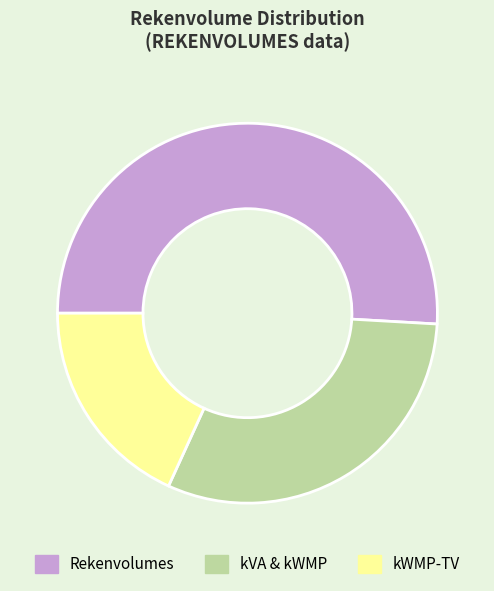

Which category has the smallest portion of the pie?

kWMP-TV